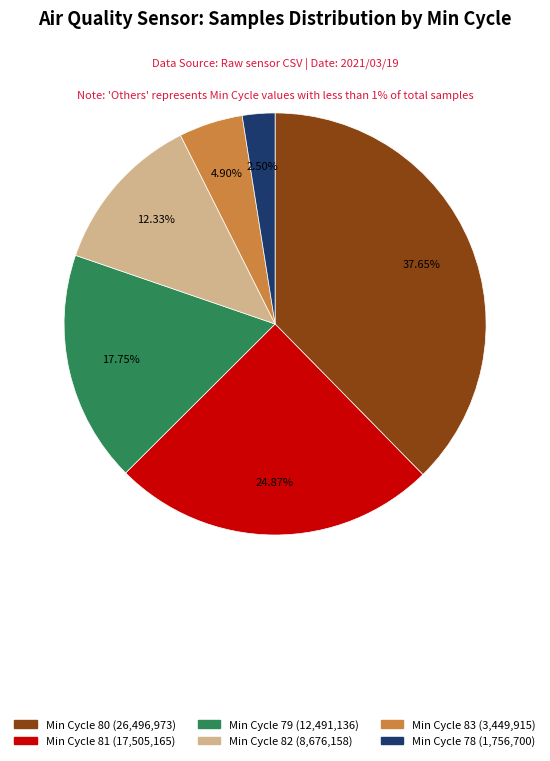

Does any single category account for the majority?

No